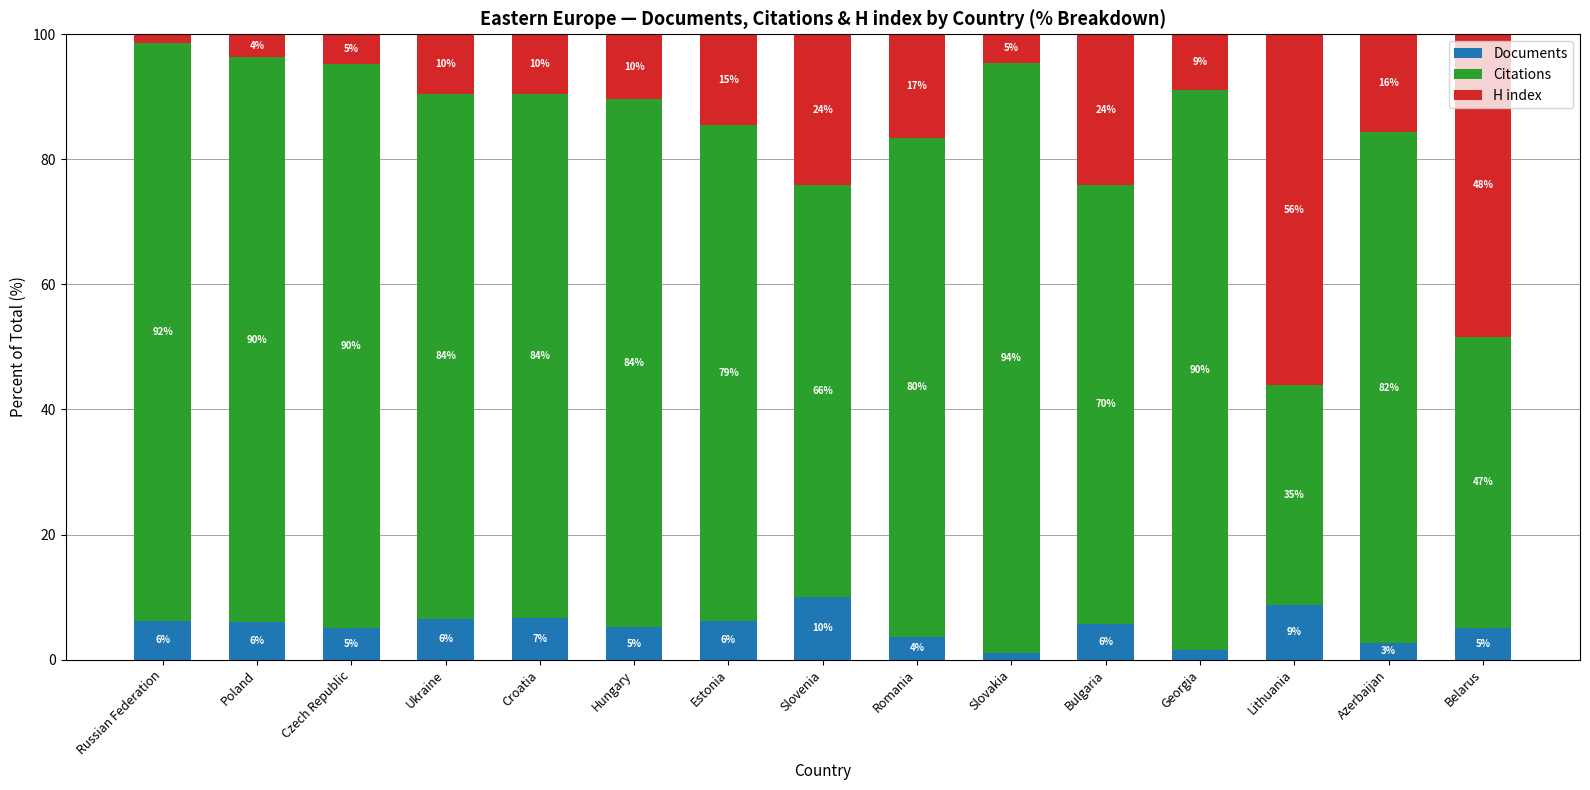

How many bars are there in total?

15